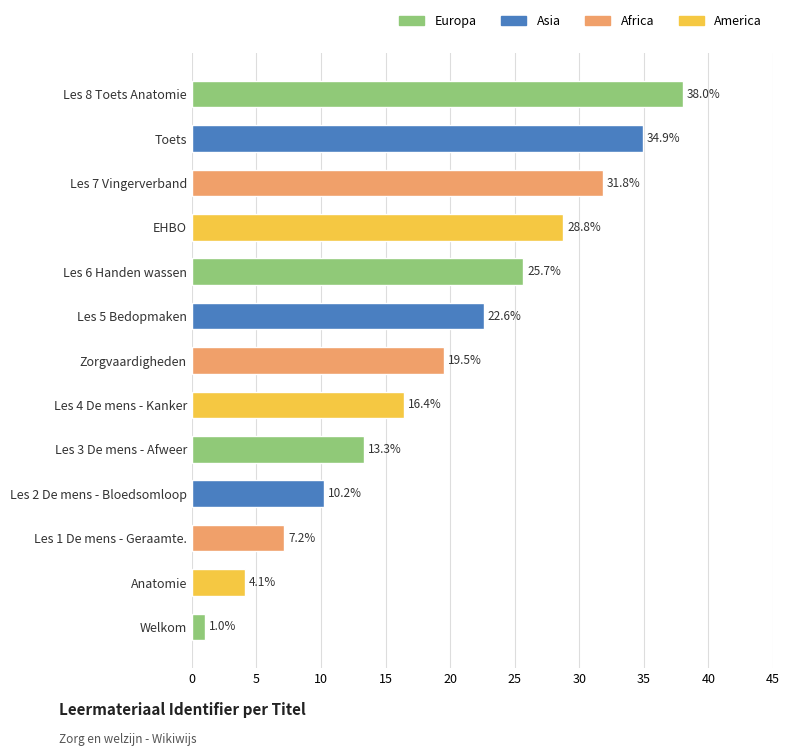

Approximately how many times larger is the value at Les 1 De mens - Geraamte. compared to Les 5 Bedopmaken?

0.3